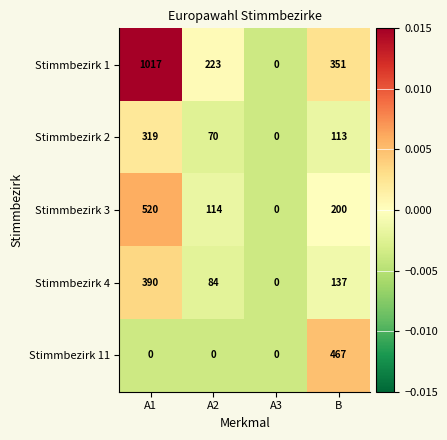

What is the maximum value for Stimmbezirk 1?

1017